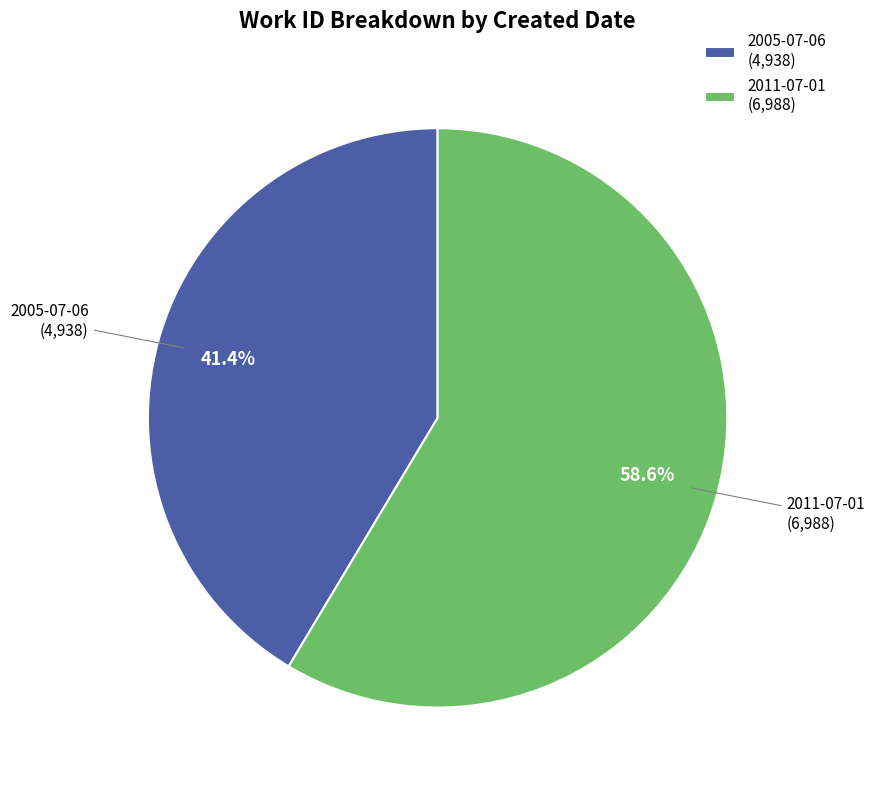

The 2011-07-01 slice represents 59% of the pie. True or false?

True